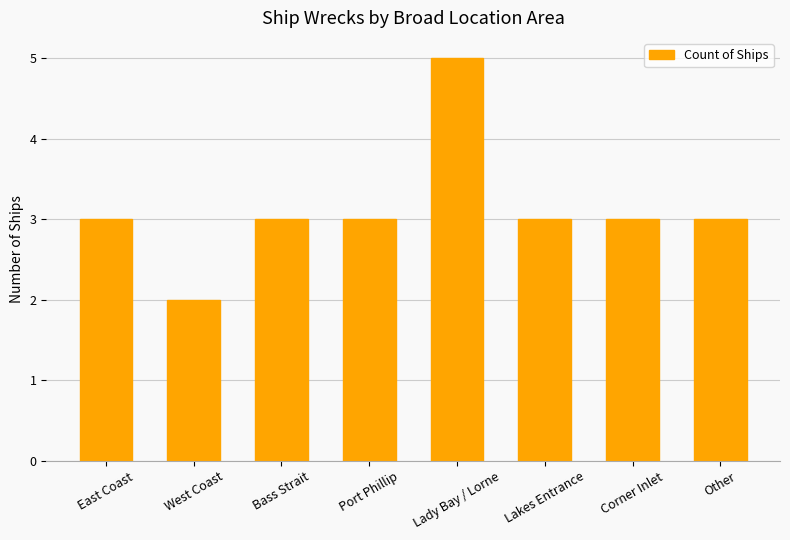

The chart shows a value of 2 at West Coast. True or false?

True